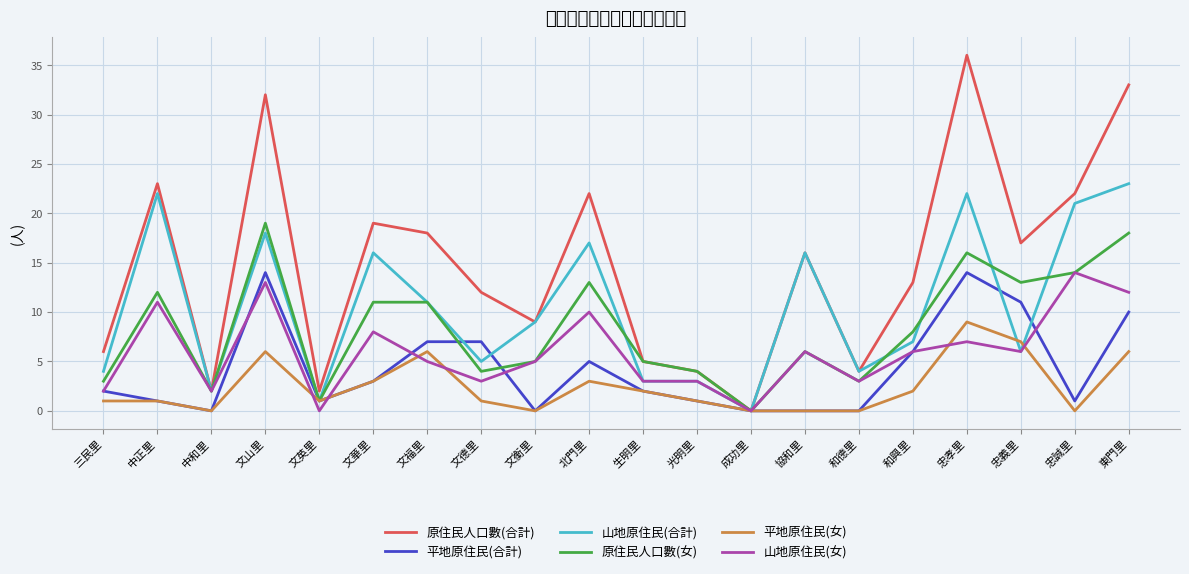

Reading left to right, transcribe all the data shown in this chart.

原住民人口數(合計): 6	23	2	32	2	19	18	12	9	22	5	4	0	16	4	13	36	17	22	33
平地原住民(合計): 2	1	0	14	1	3	7	7	0	5	2	1	0	0	0	6	14	11	1	10
山地原住民(合計): 4	22	2	18	1	16	11	5	9	17	3	3	0	16	4	7	22	6	21	23
原住民人口數(女): 3	12	2	19	1	11	11	4	5	13	5	4	0	6	3	8	16	13	14	18
平地原住民(女): 1	1	0	6	1	3	6	1	0	3	2	1	0	0	0	2	9	7	0	6
山地原住民(女): 2	11	2	13	0	8	5	3	5	10	3	3	0	6	3	6	7	6	14	12